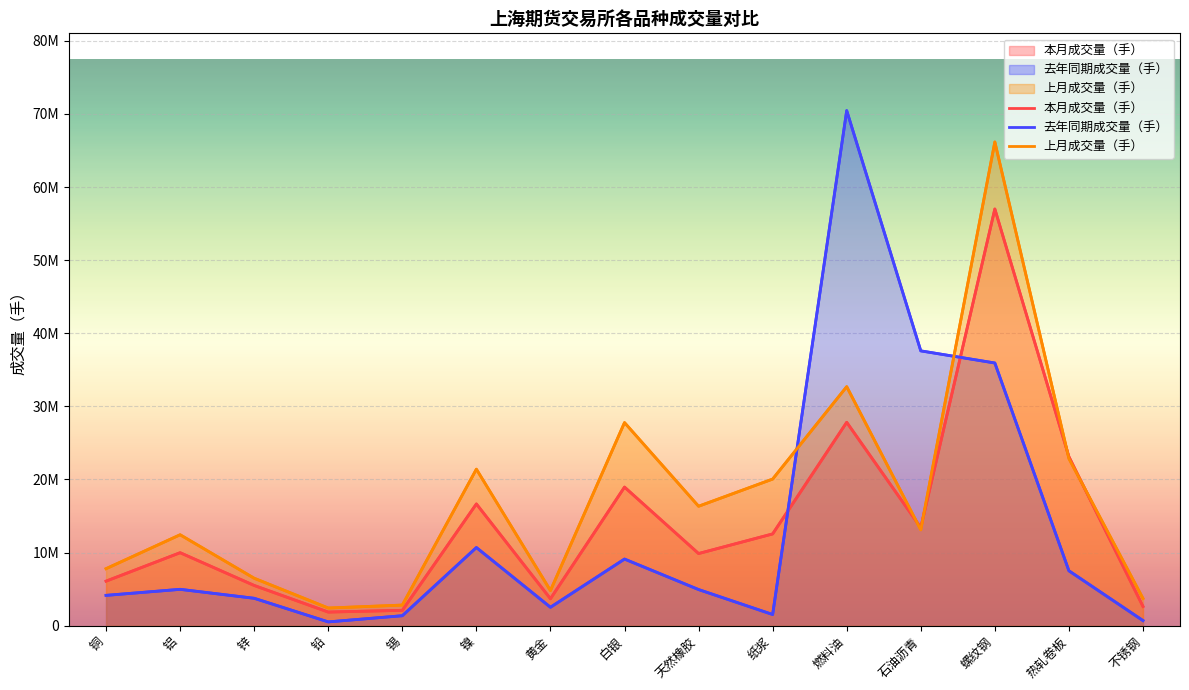

True or false: 本月成交量（手） and 去年同期成交量（手） cross at least once.

True